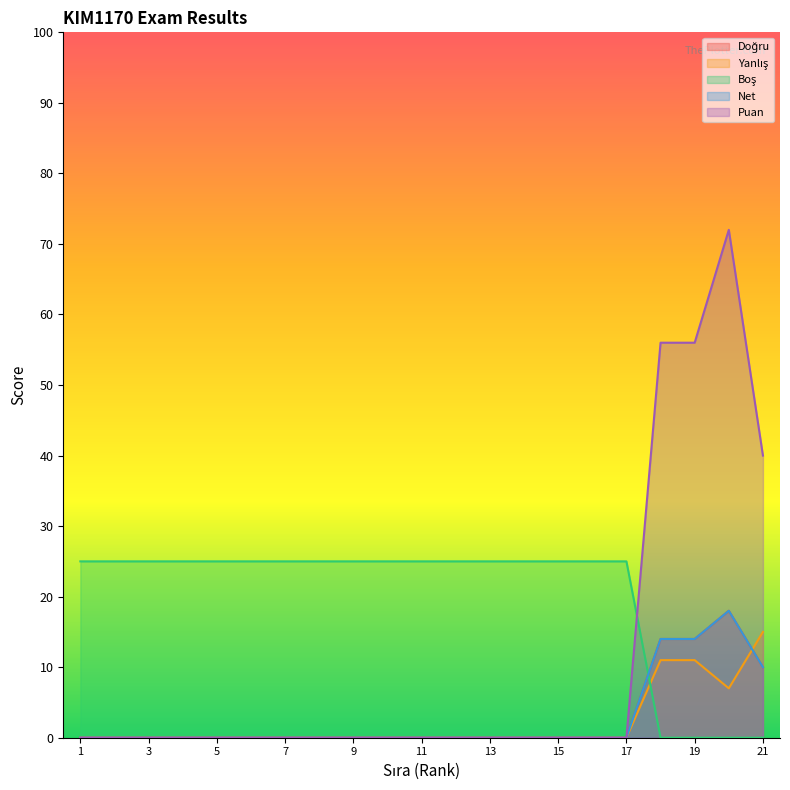

At how many categories does at least one series exceed 19?

21